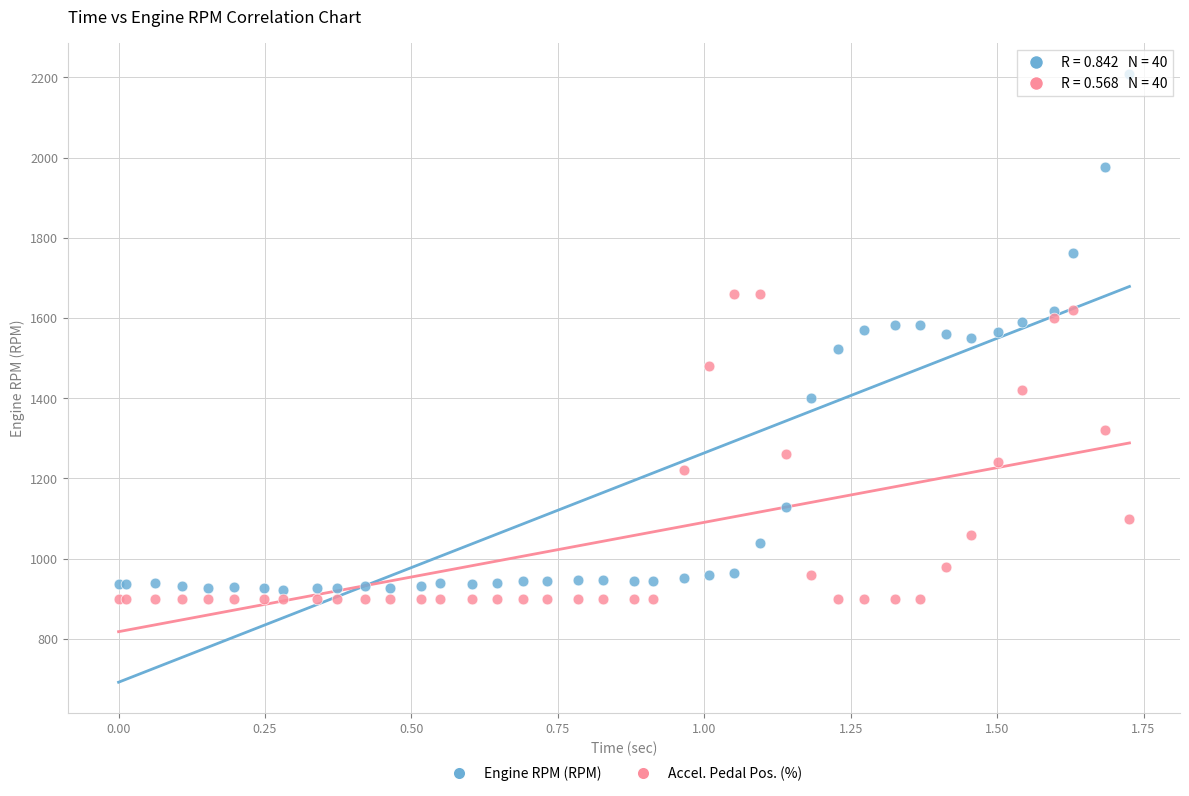

Which series contains the lowest Y value?

Accel. Pedal Pos. (%)